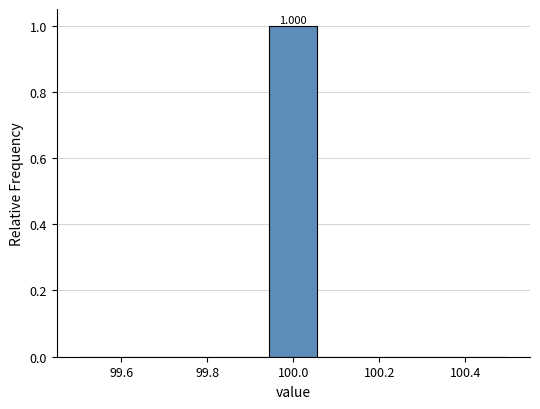

Over which range of the x-axis is the bar tallest?

99.94 to 100.06